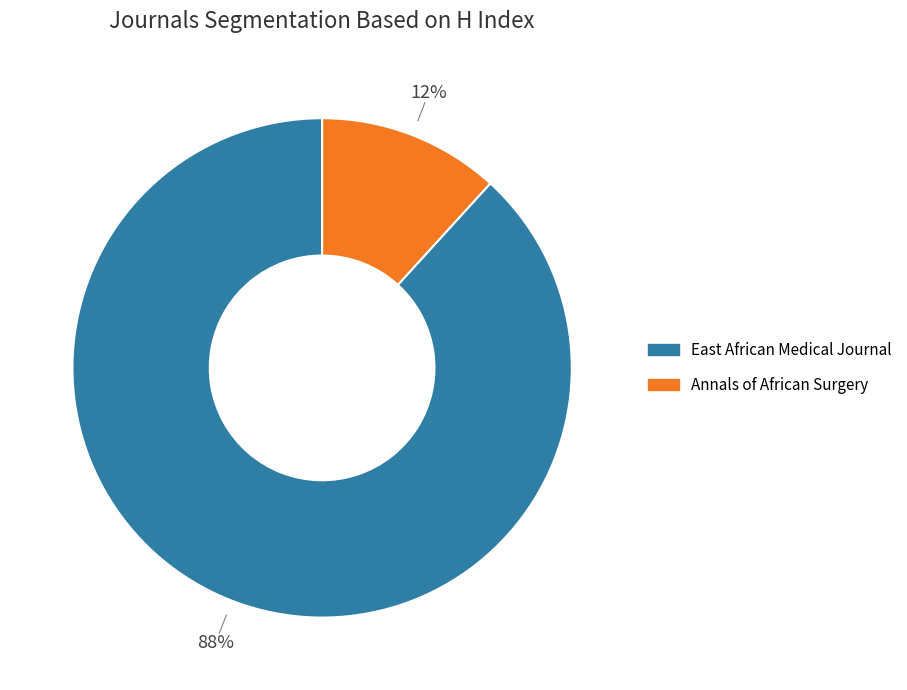

Is the sum of Annals of African Surgery and East African Medical Journal greater than half?

Yes